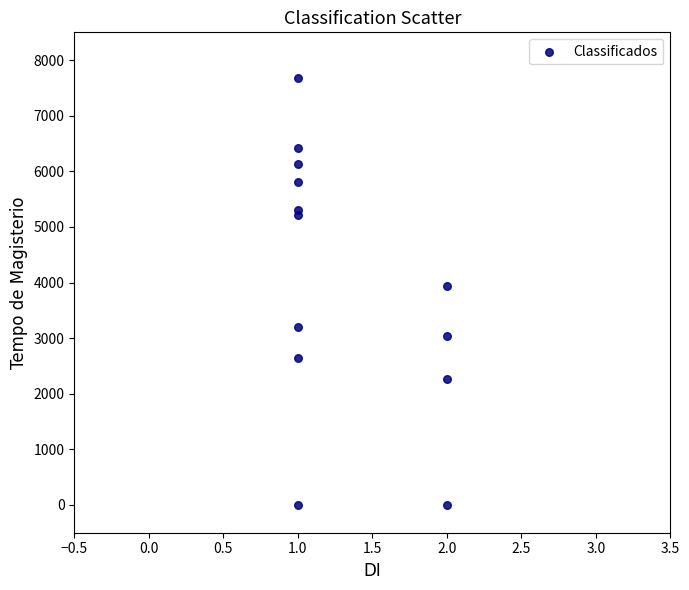

What Y value in the scatter plot is closest to 3840?

3933